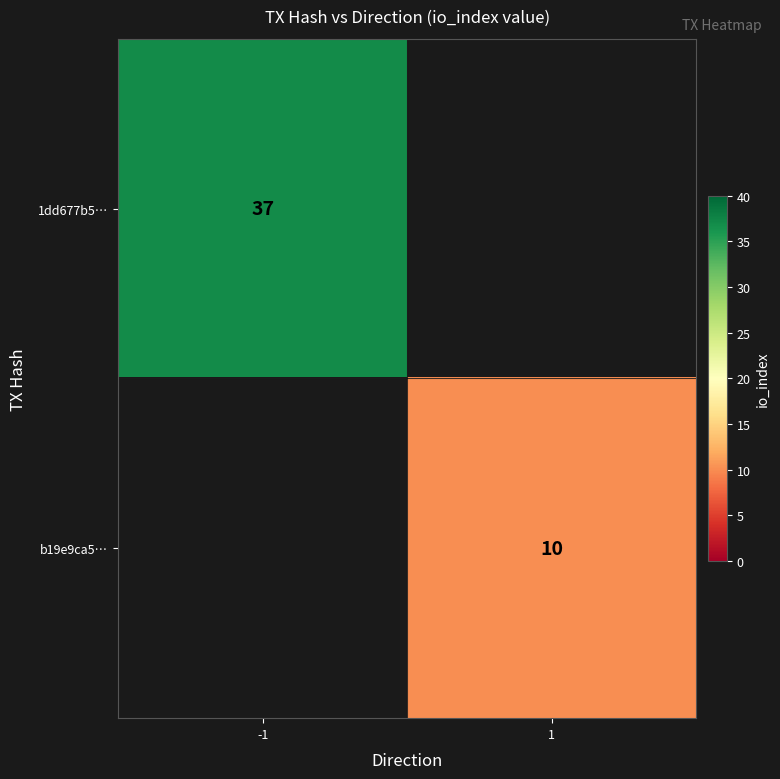

True or false: b19e9ca5… has a value of 14 at 1.

False